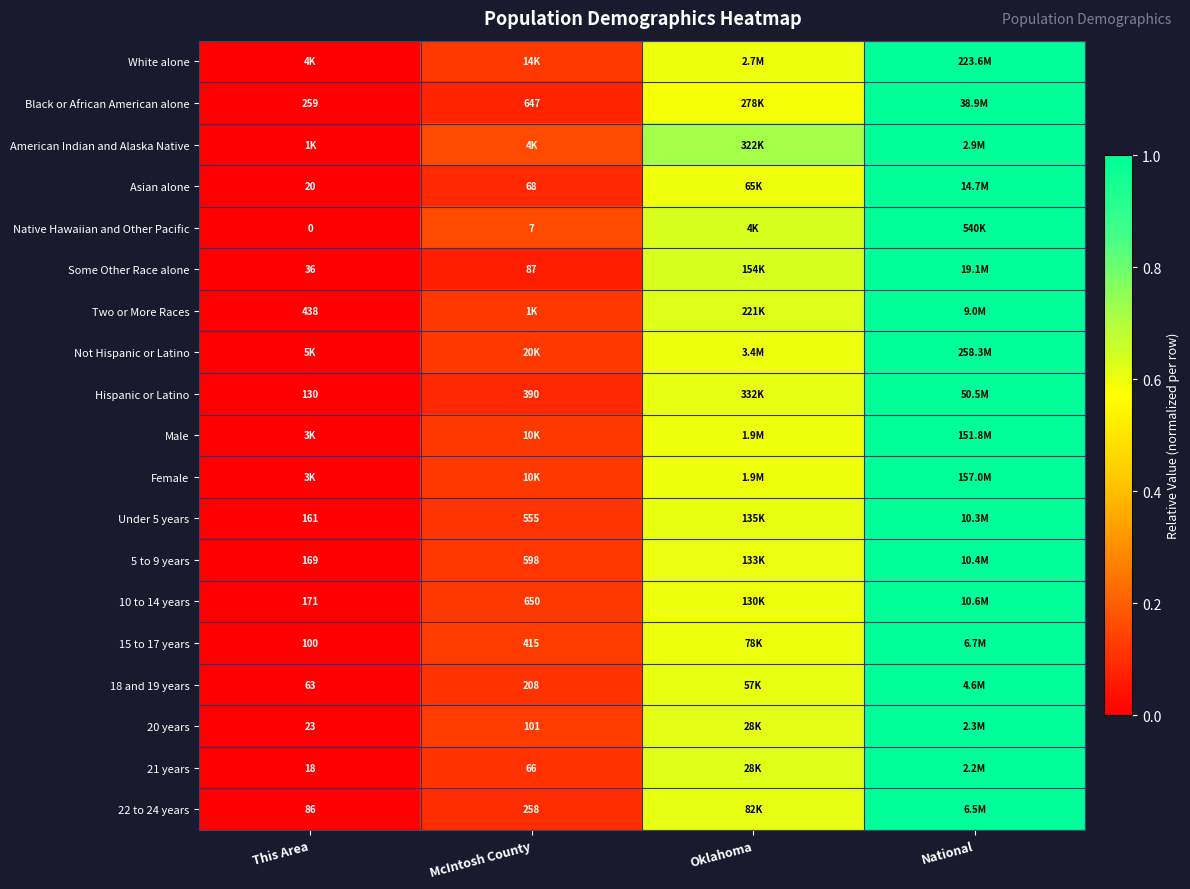

Is it true that Male equals 1.0 at National?

True